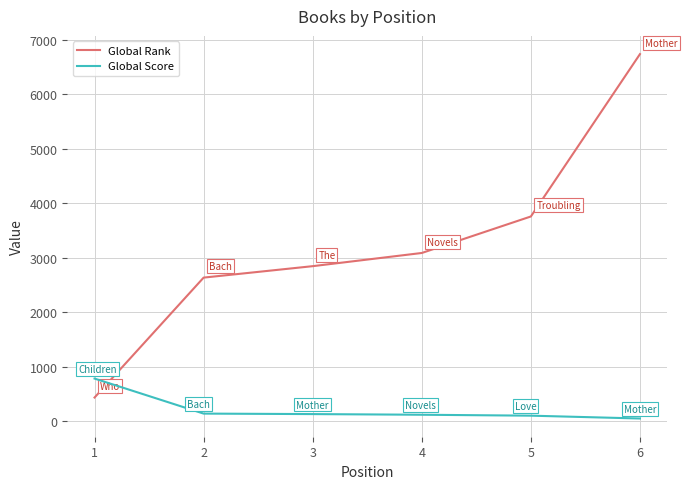

What is the approximate value of Global Rank at 1?

436